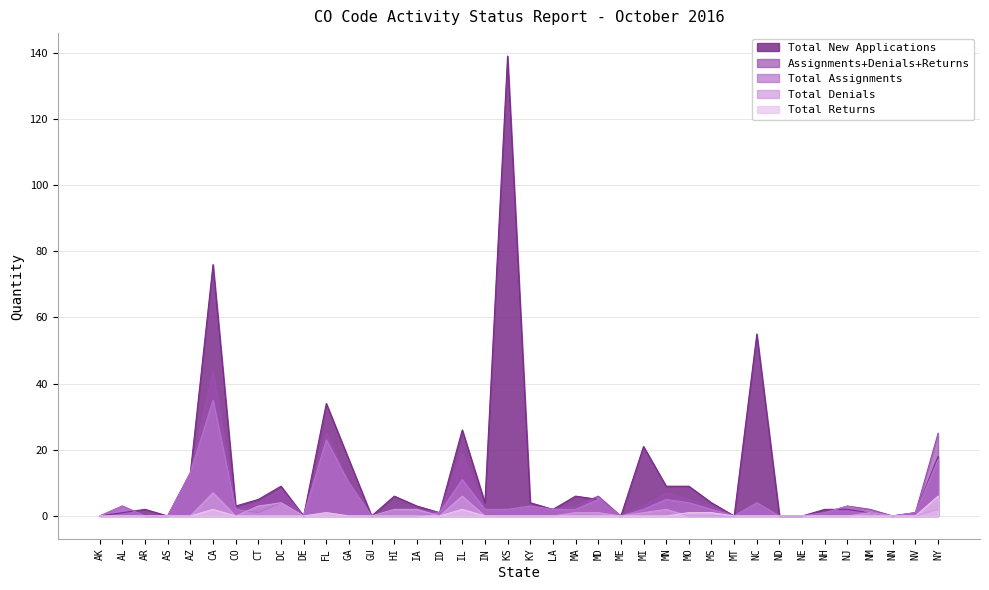

What is the approximate value of Total Assignments at AZ?

13